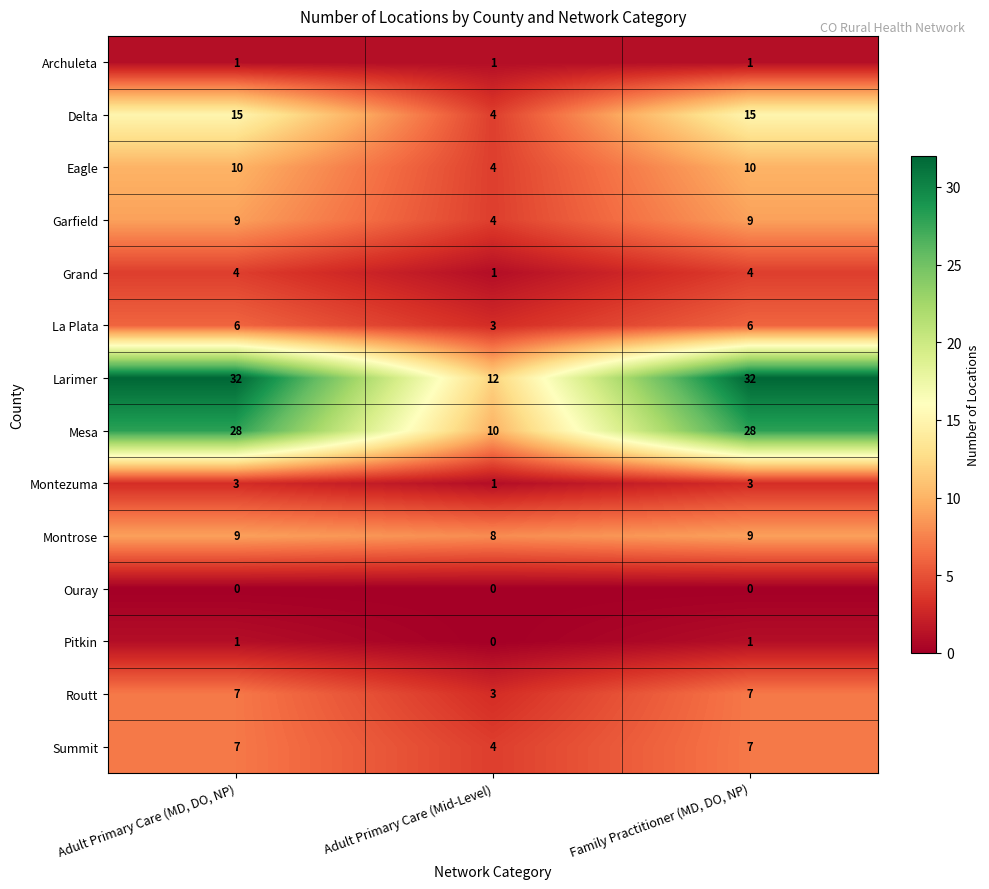

What is the greatest value displayed?

32